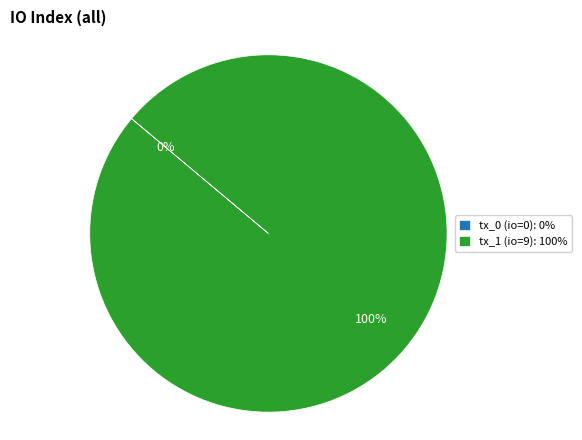

To the nearest percent, what percentage of the pie is tx_1 (io=9)?

100%